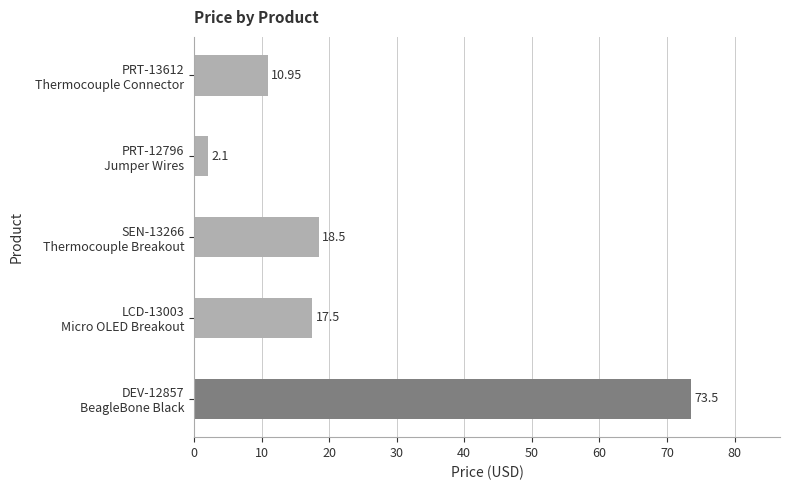

Which category has the lowest value across all series?

PRT-12796
Jumper Wires